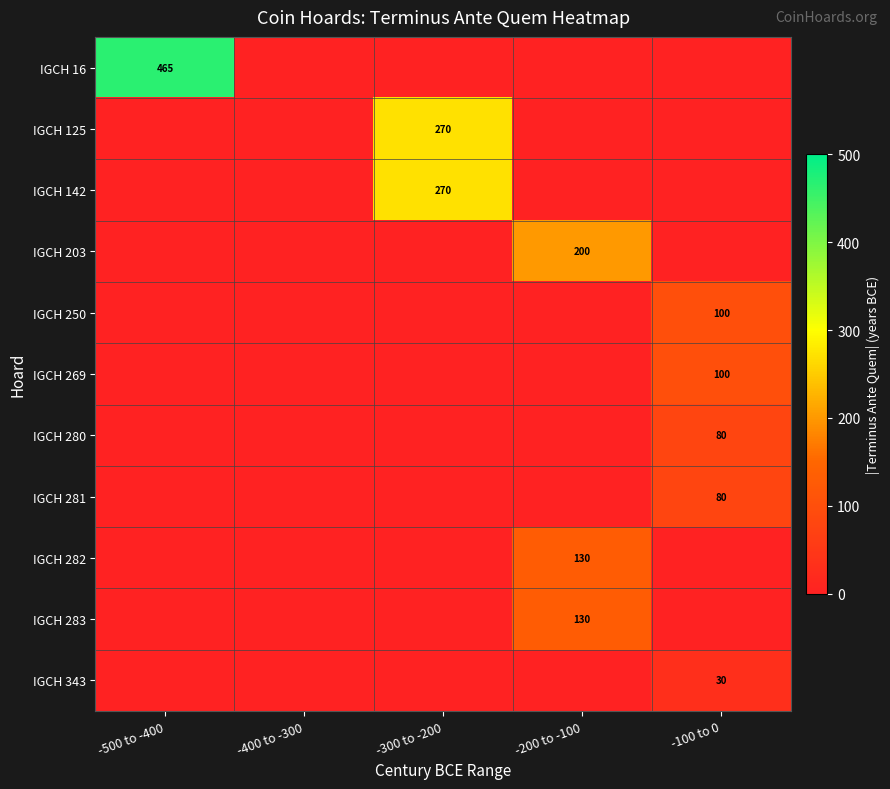

The value of IGCH 281 at -100 to 0 is 80. True or false?

True